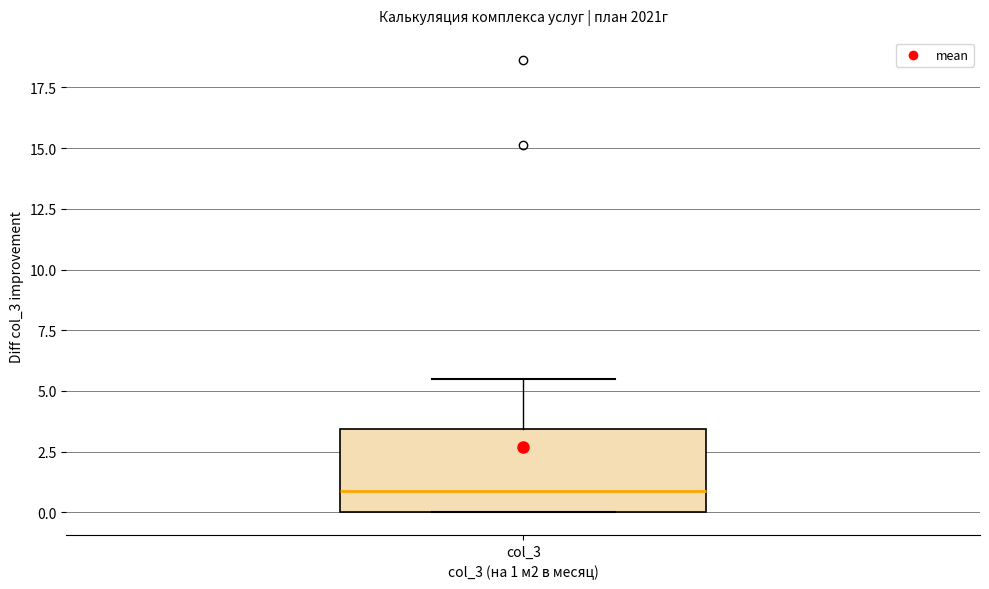

Transcribe this box plot: give where the median line is, the range the box spans, and where the two whiskers end, as read against the y-axis. The values are not printed on the chart, so give them approximately, as read against the axis.

median 1.0, box 0.0 to 3.5, whiskers 0.0 to 5.5